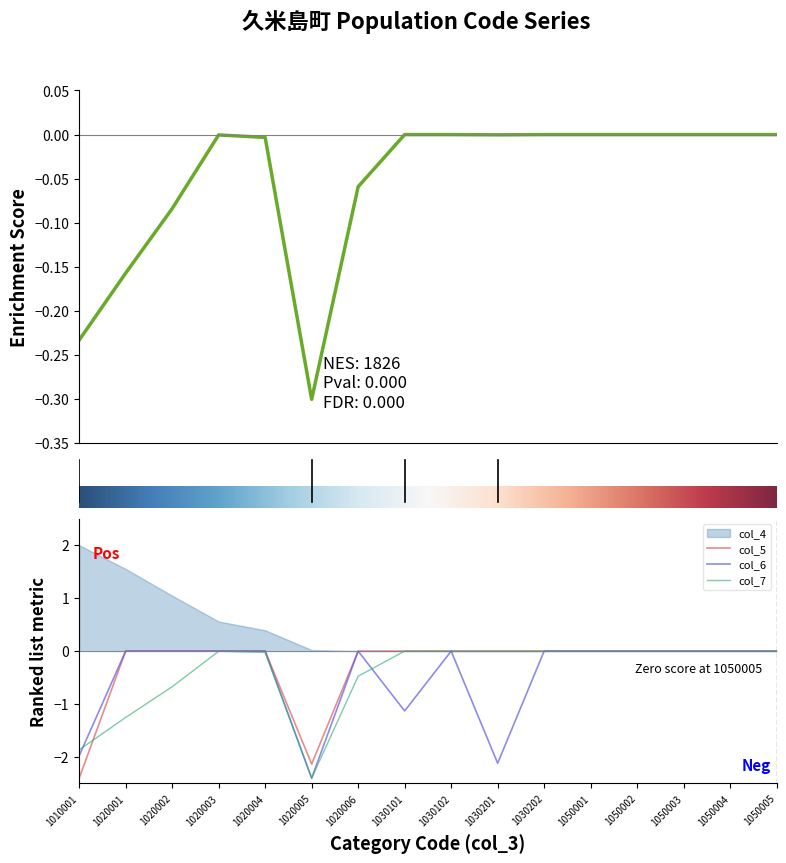

Which series has the largest range (max minus min)?

col_7